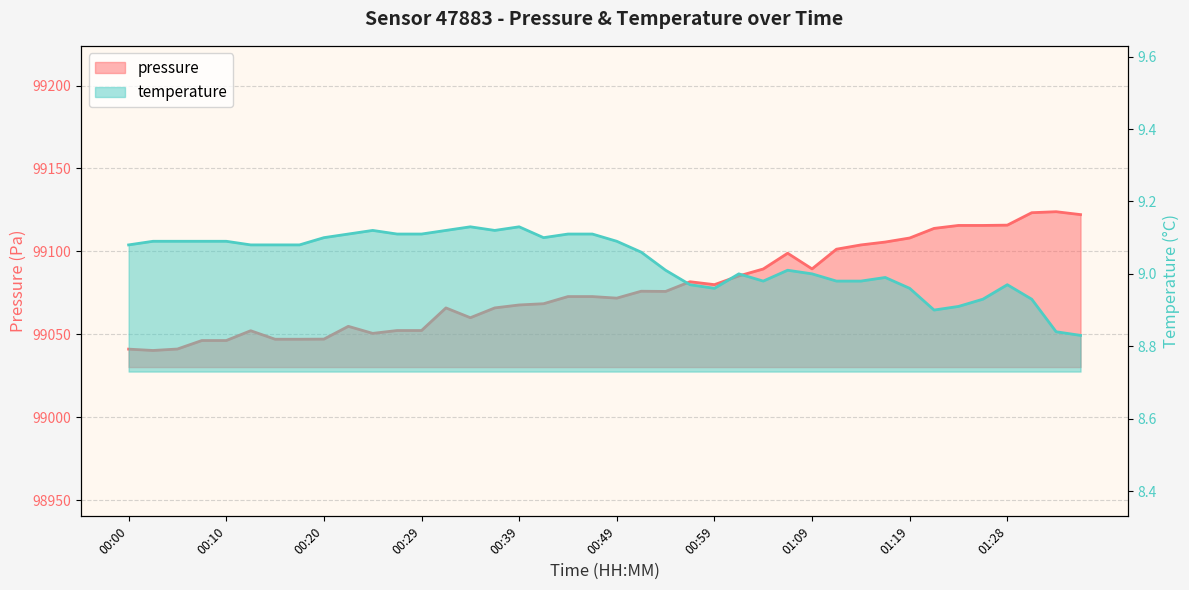

Count the number of data series in this chart.

2